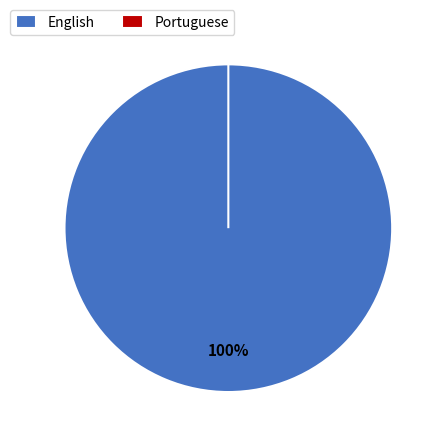

True or false: English accounts for 100% of the total.

True